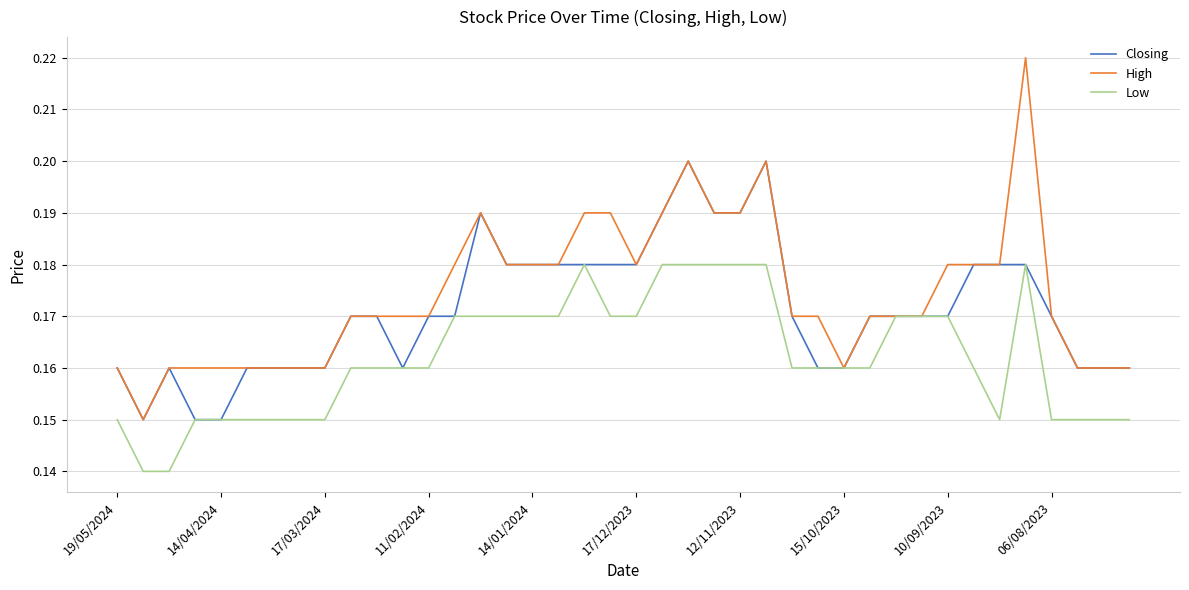

Rank the series by their maximum value, from lowest to highest.

Low, Closing, High